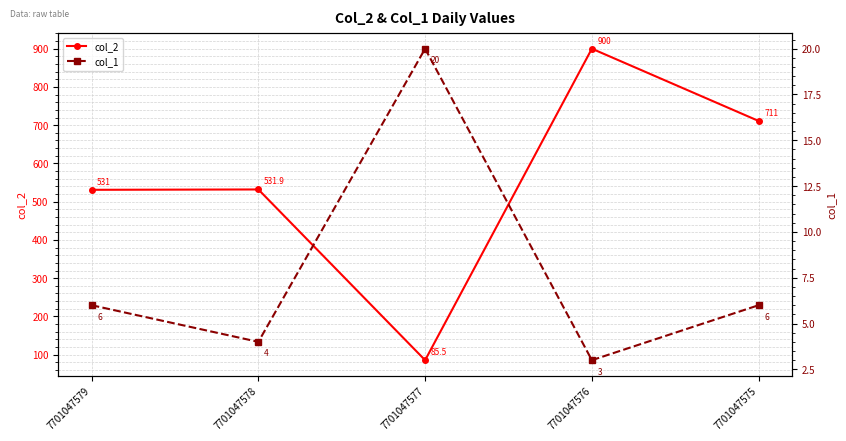

What is the difference between the maximum and minimum values in the col_2 series?

814.5